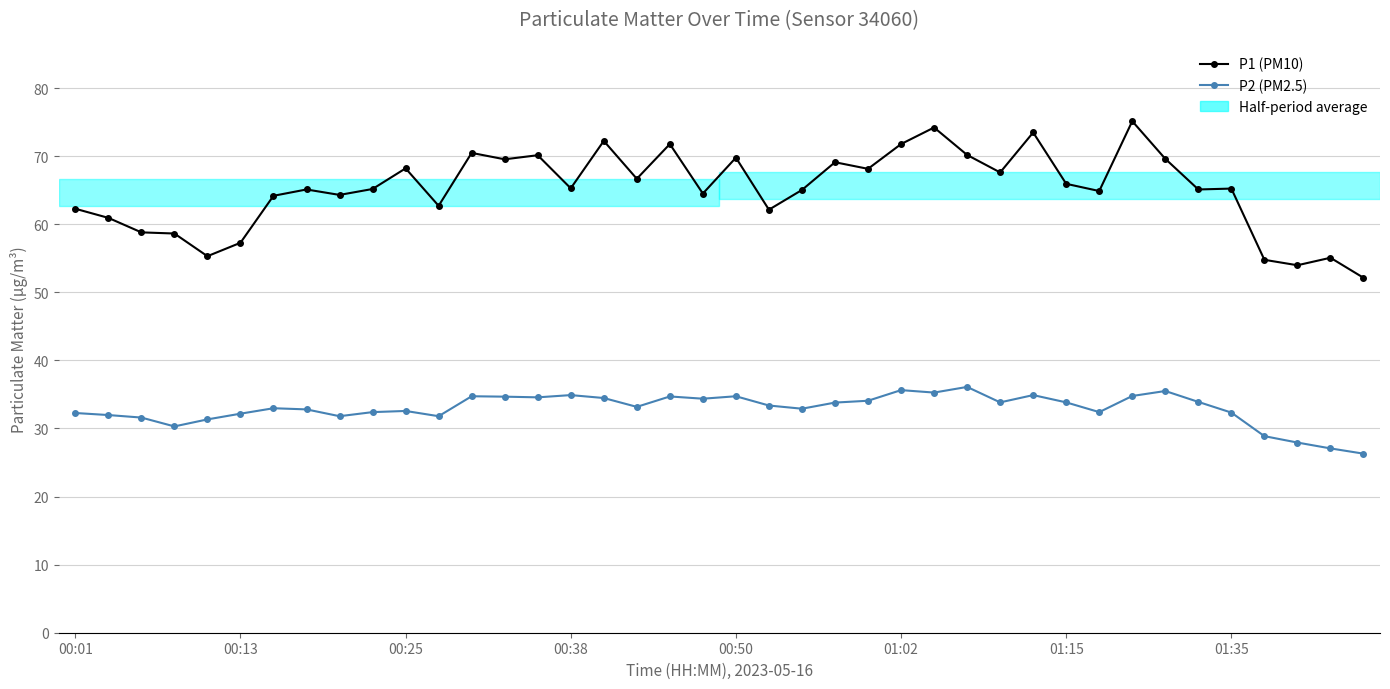

What is the average value of the P2 (PM2.5) series?

32.9